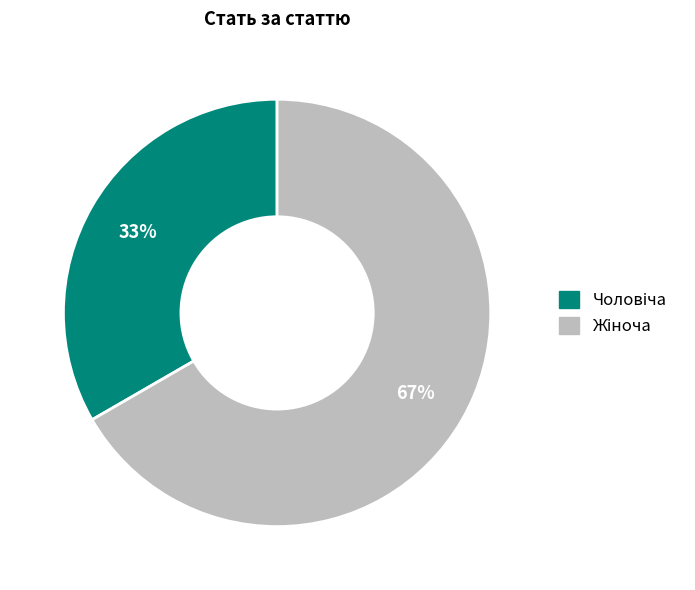

How many slices are in this pie chart?

2